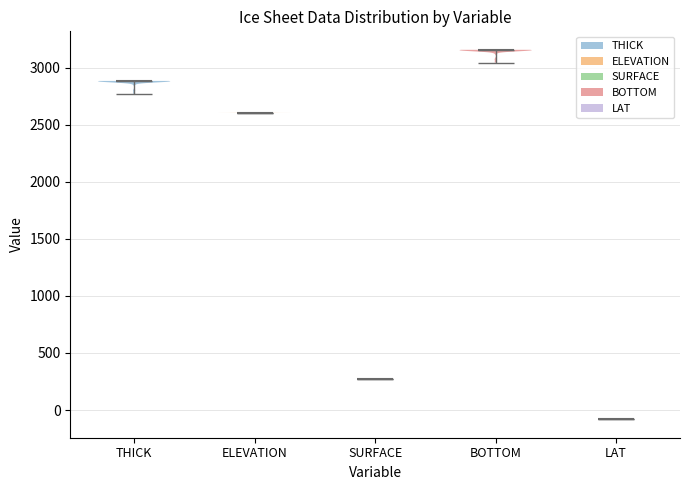

Which violin has the lowest median line?

LAT